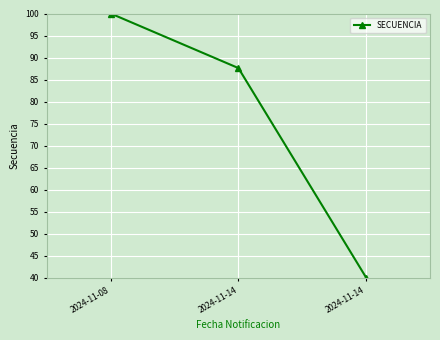

How many lines are shown in the chart?

1